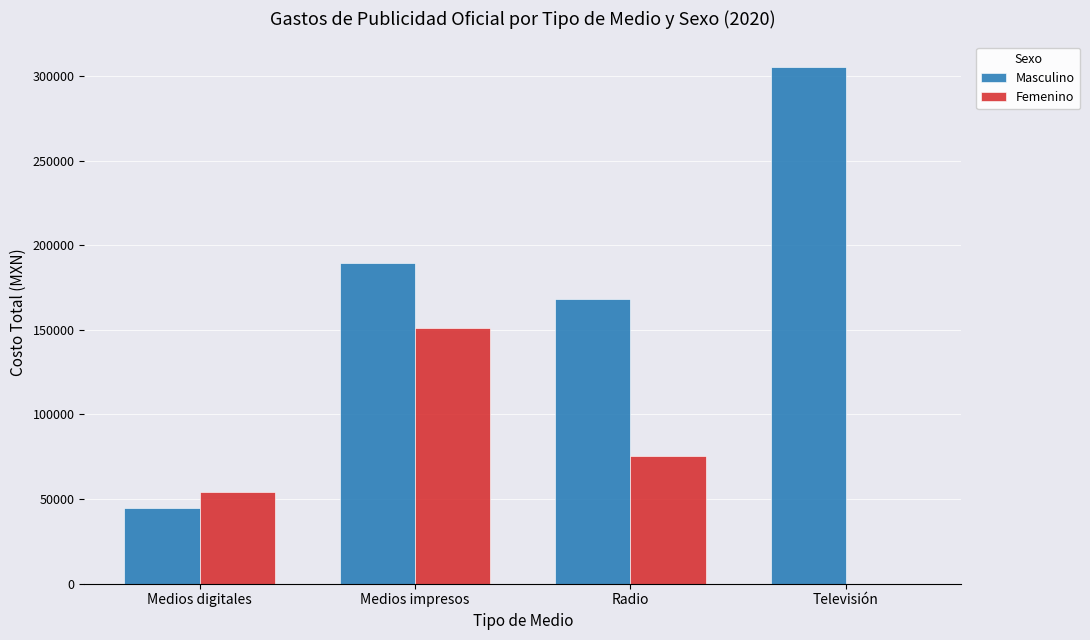

What is the approximate value of Femenino at Medios impresos?

150800.0